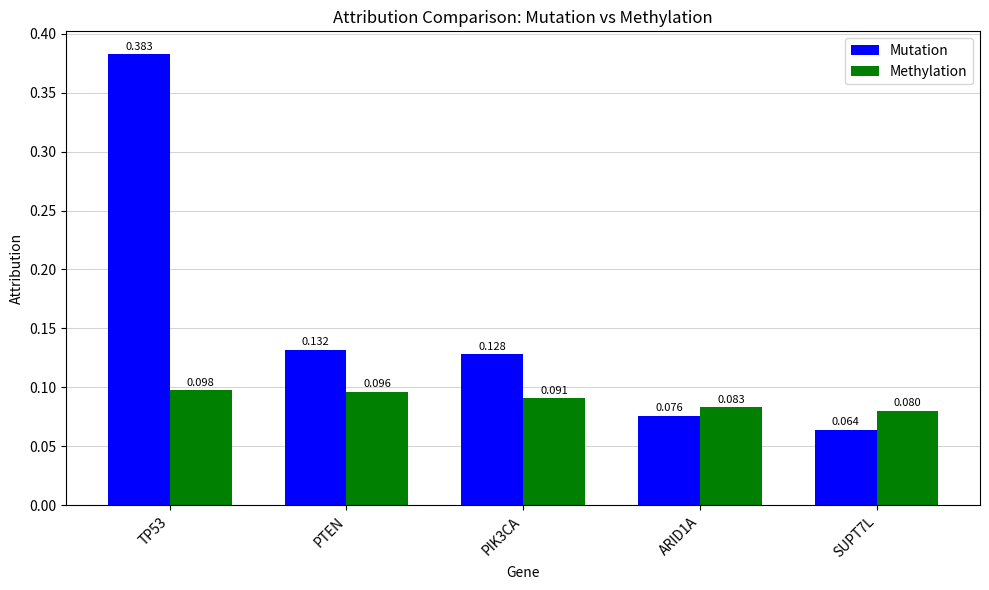

How many groups of bars are there?

5